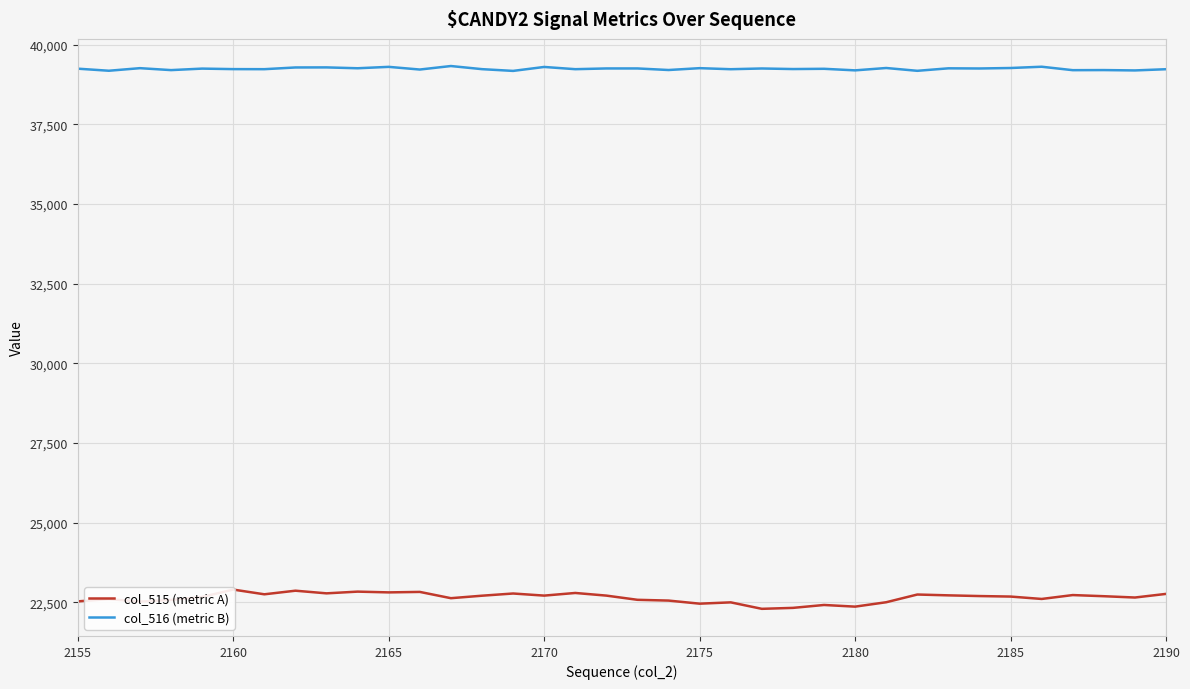

Rank the series by their average value, from highest to lowest.

col_516 (metric B), col_515 (metric A)